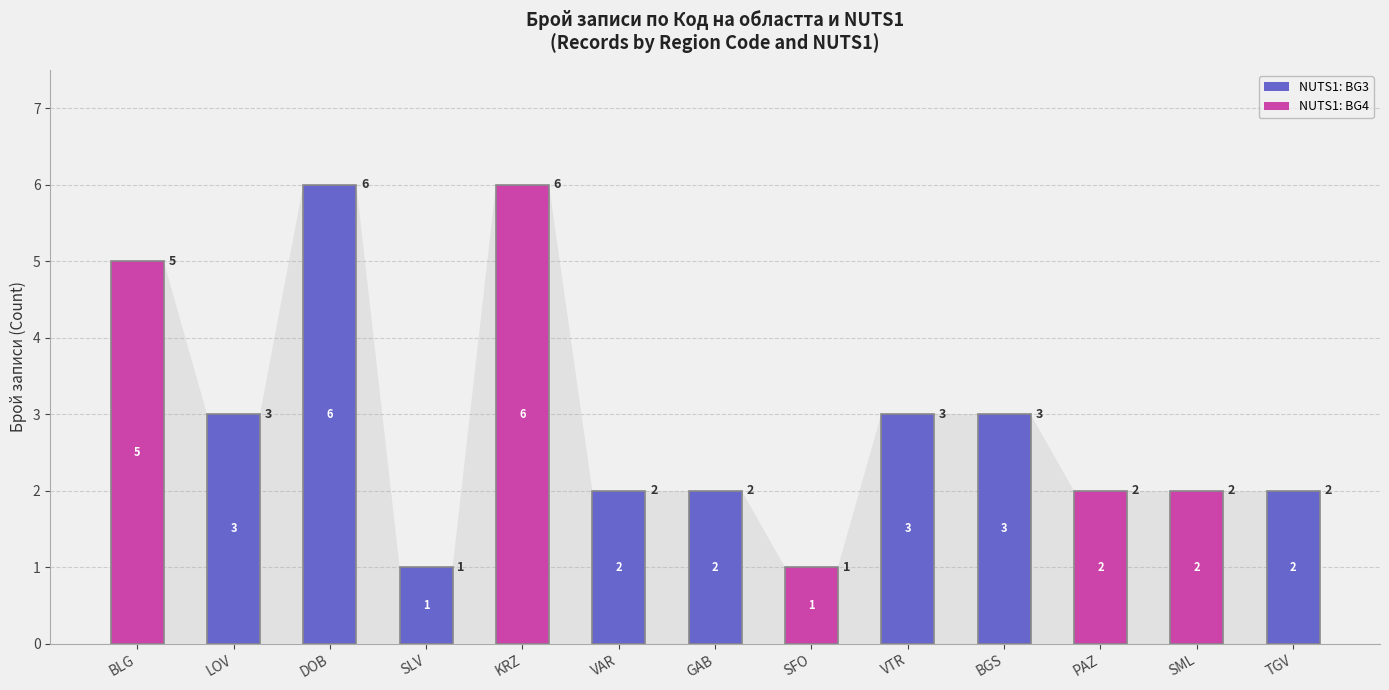

What is the highest value of the NUTS1: BG3 series?

6